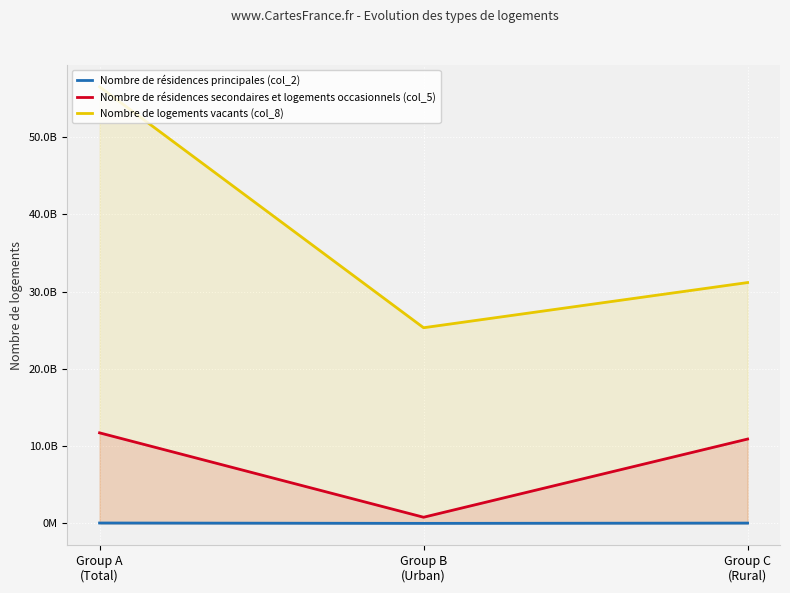

Which label corresponds to the smallest value in the chart?

Group B
(Urban)